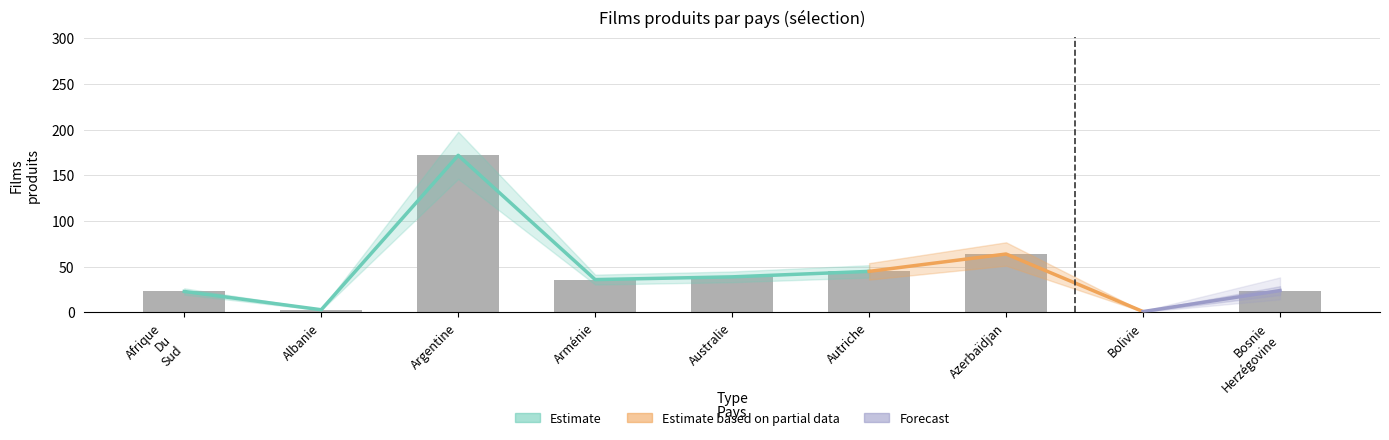

At which category does the chart reach its peak across all series?

Argentine